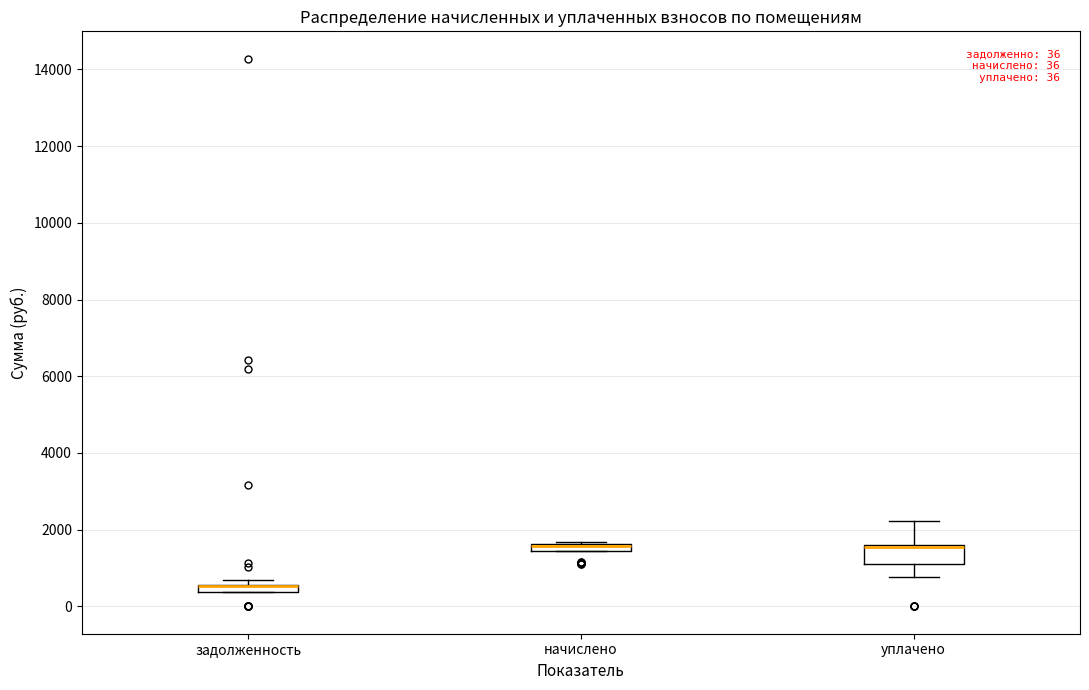

Which box is the tallest, from its lower edge to its upper edge?

уплачено